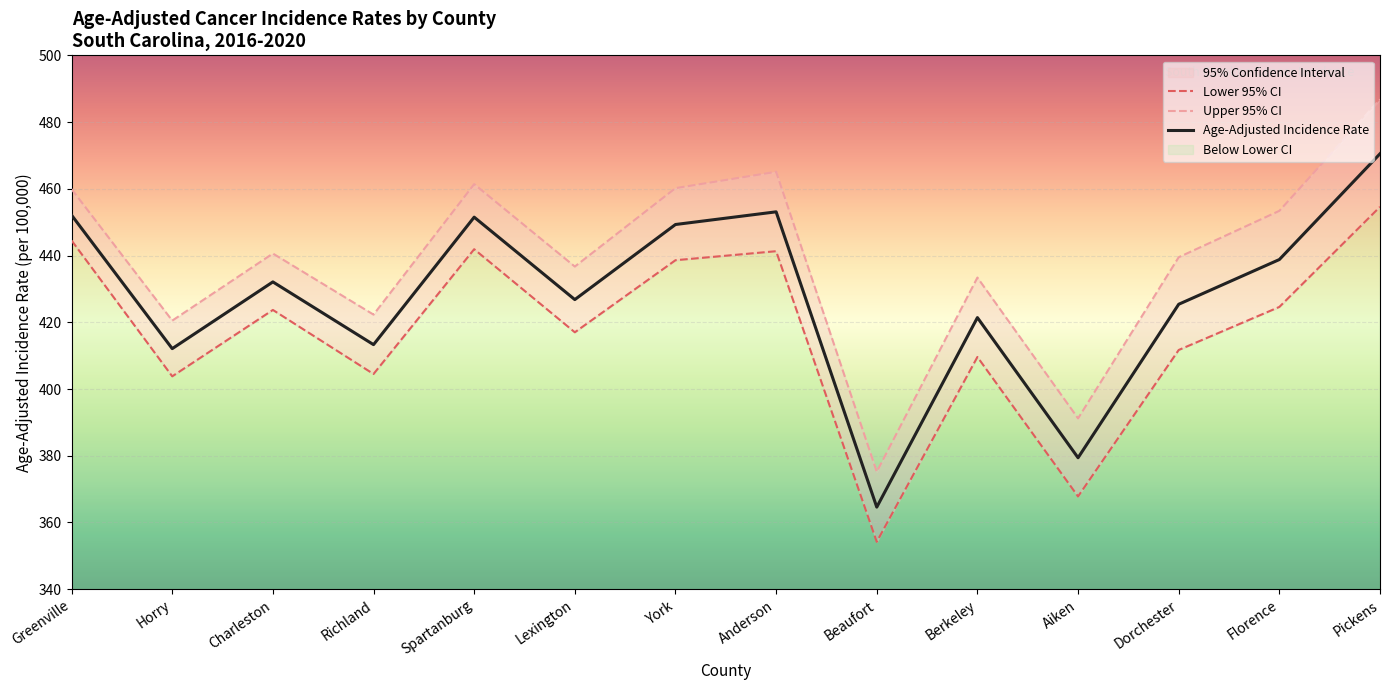

Which category has the lowest value in the Age-Adjusted Incidence Rate series?

Beaufort